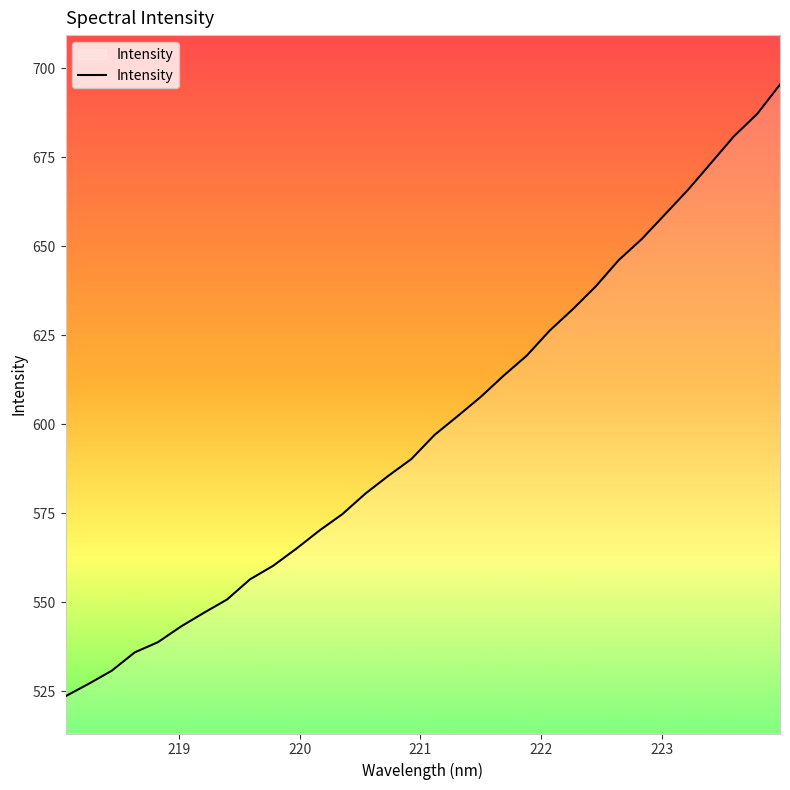

What is the greatest value displayed?

695.4